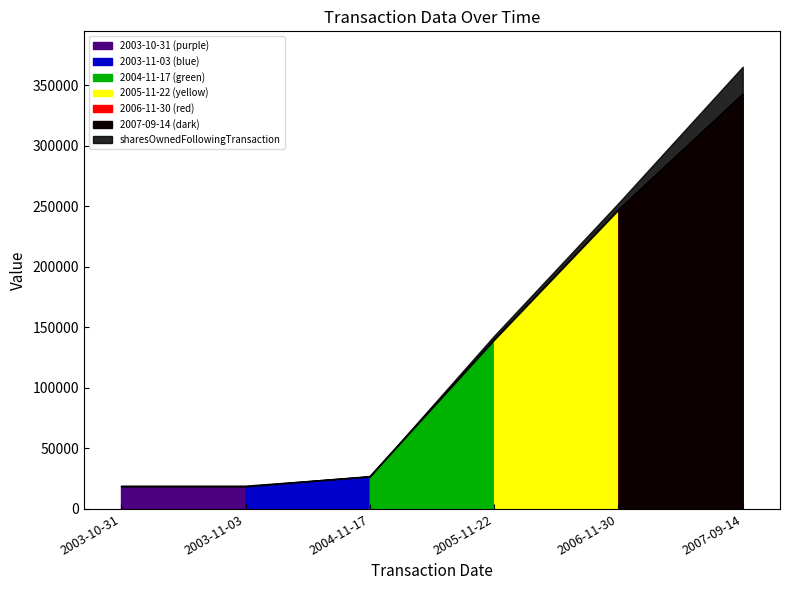

Reading left to right, what are all the values shown in this chart?

2003-10-31=18540	2003-11-03=18540	2004-11-17=26868	2005-11-22=139758	2006-11-30=247284	2007-09-14=342864